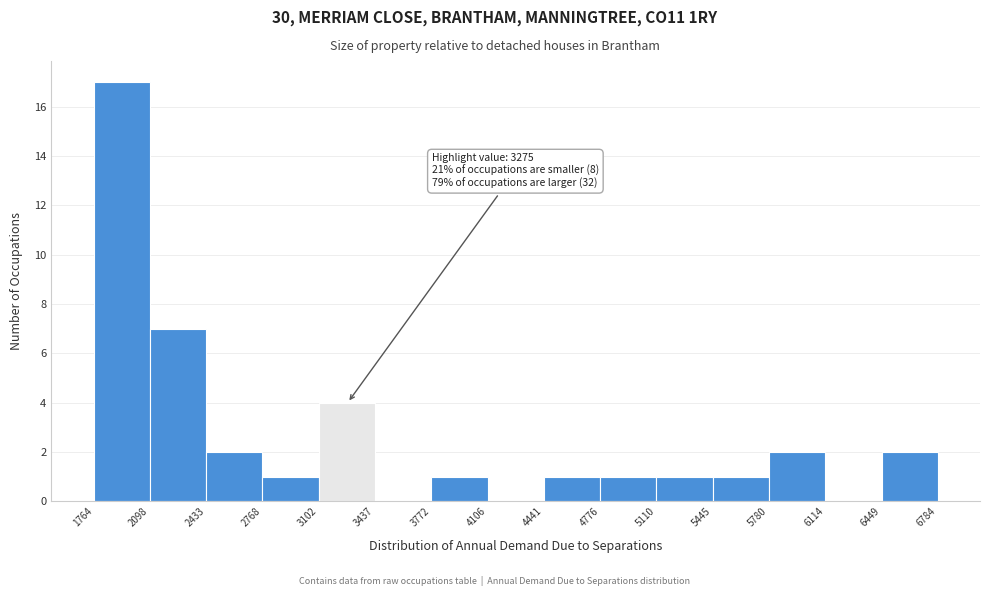

Which range on the x-axis has the tallest bar?

1764 to 2098